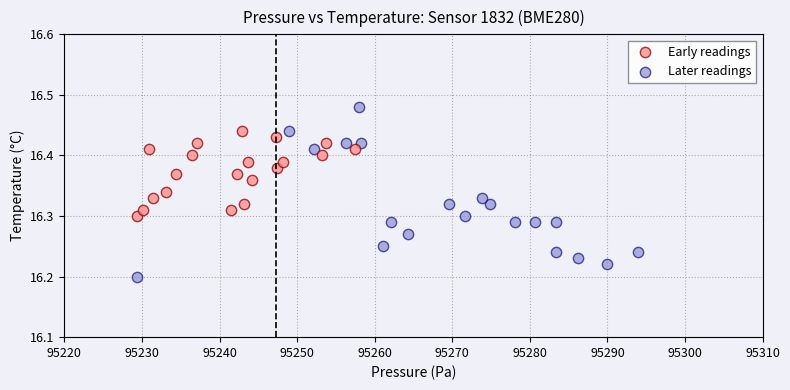

Which series reaches the maximum Y coordinate?

Later readings